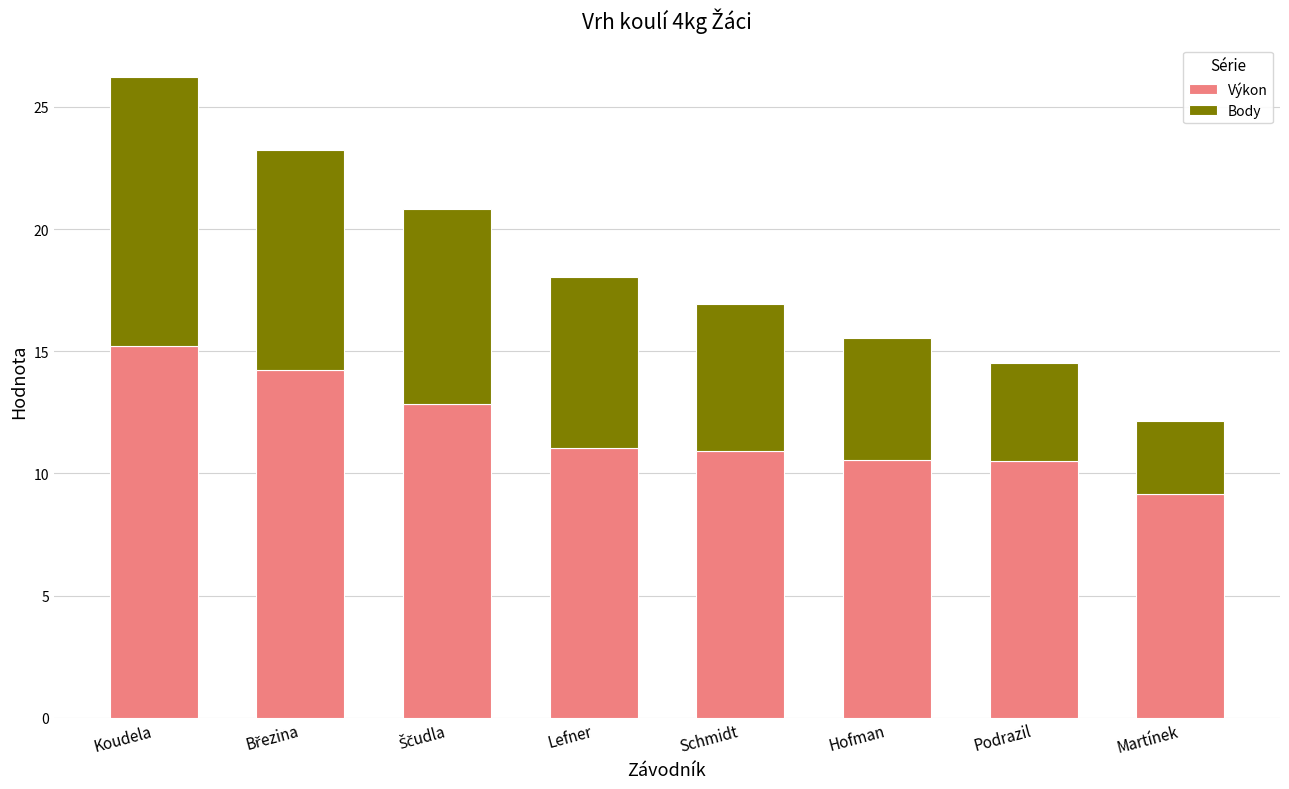

Reading right to left, transcribe the values for Výkon.

9.1	10.5	10.5	10.9	11.1	12.8	14.2	15.2